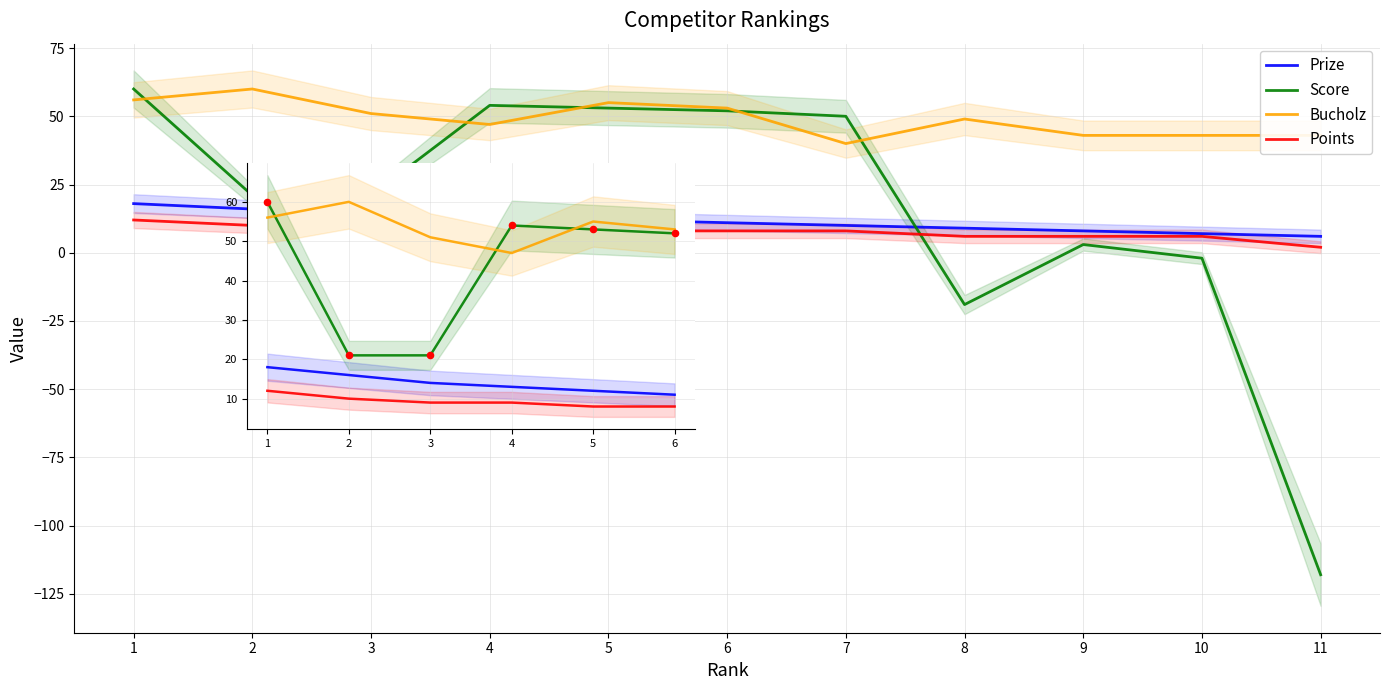

What is the total value across all series at 5?

128